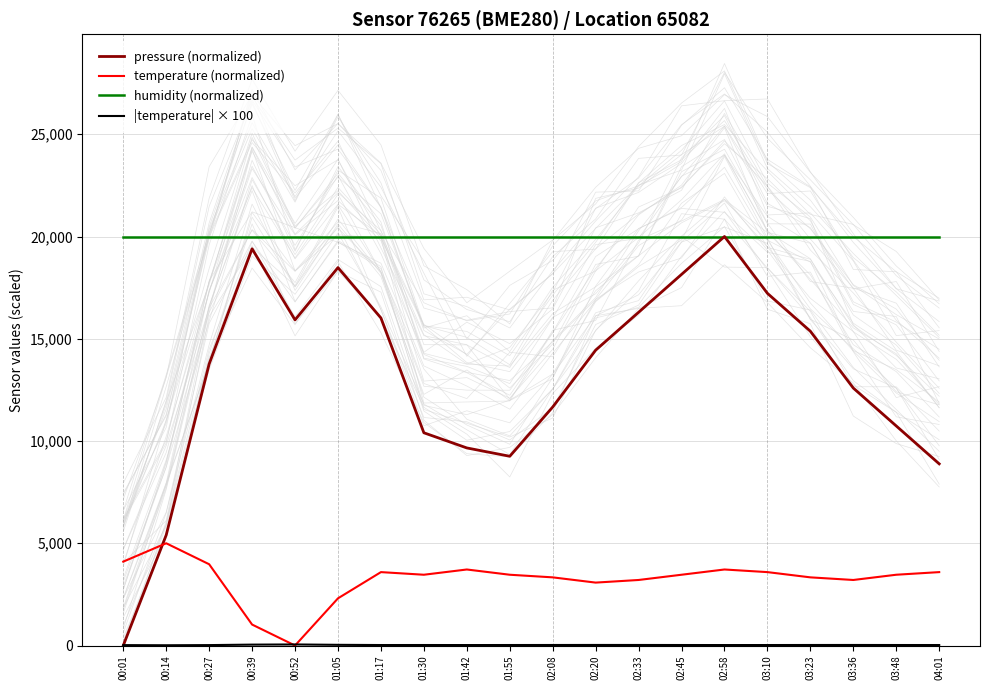

Rank the categories by humidity (normalized) value from highest to lowest.

00:01, 00:14, 00:27, 00:39, 00:52, 01:05, 01:17, 01:30, 01:42, 01:55, 02:08, 02:20, 02:33, 02:45, 02:58, 03:10, 03:23, 03:36, 03:48, 04:01